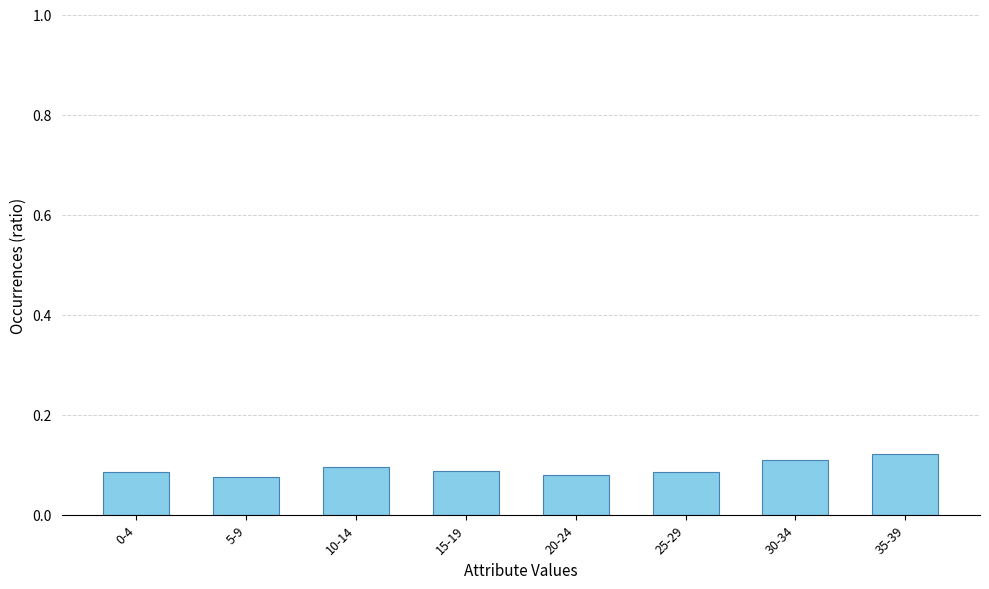

True or false: the data shows 0.0 at 25-29.

False